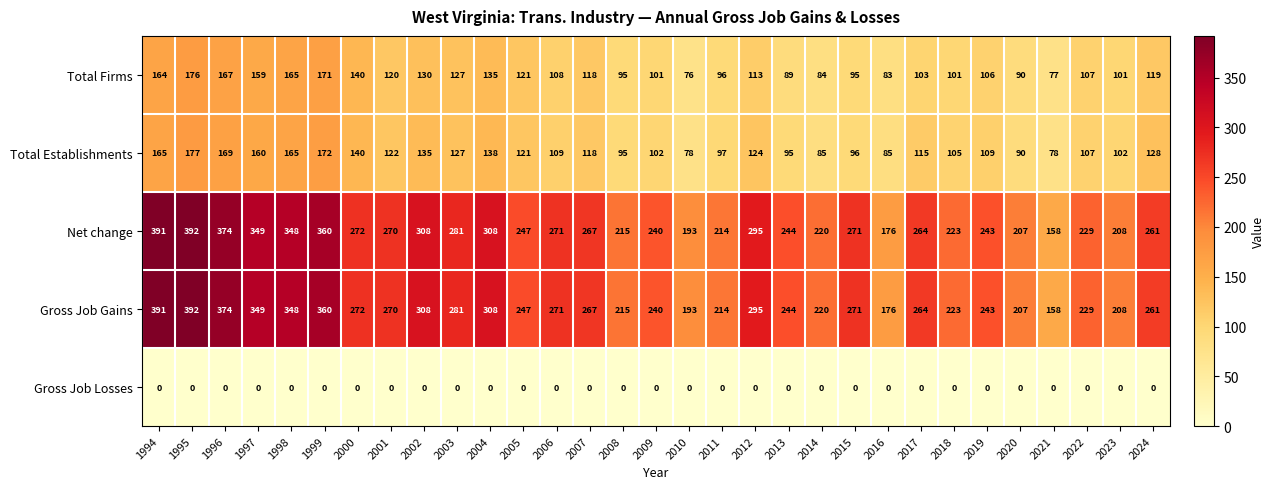

What is the sum of all Total Establishments values?

3709